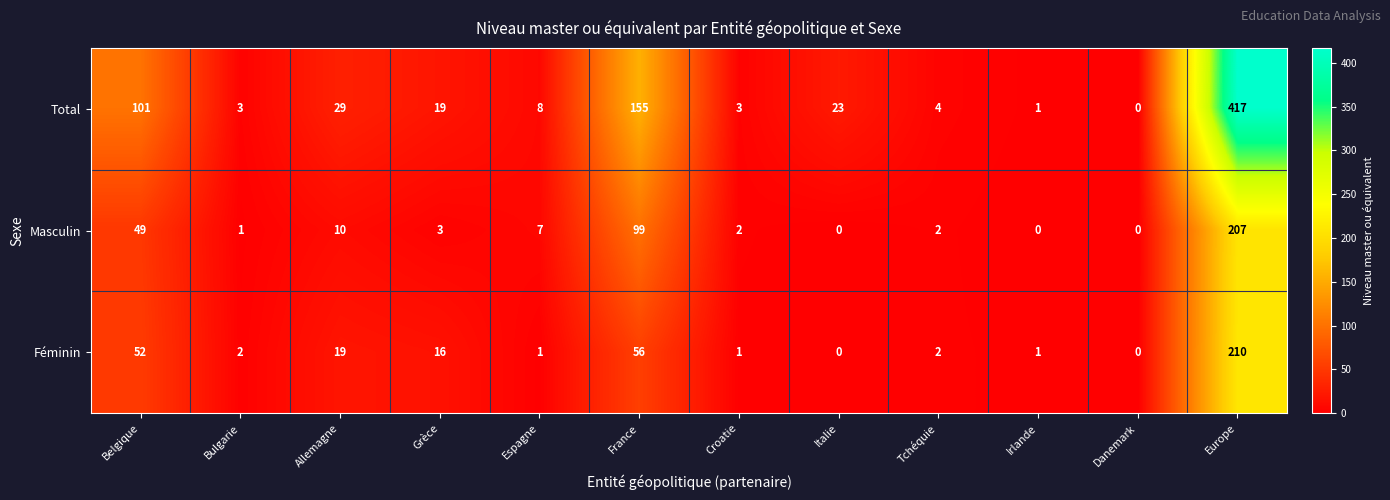

Which series has the largest total across all categories?

Total